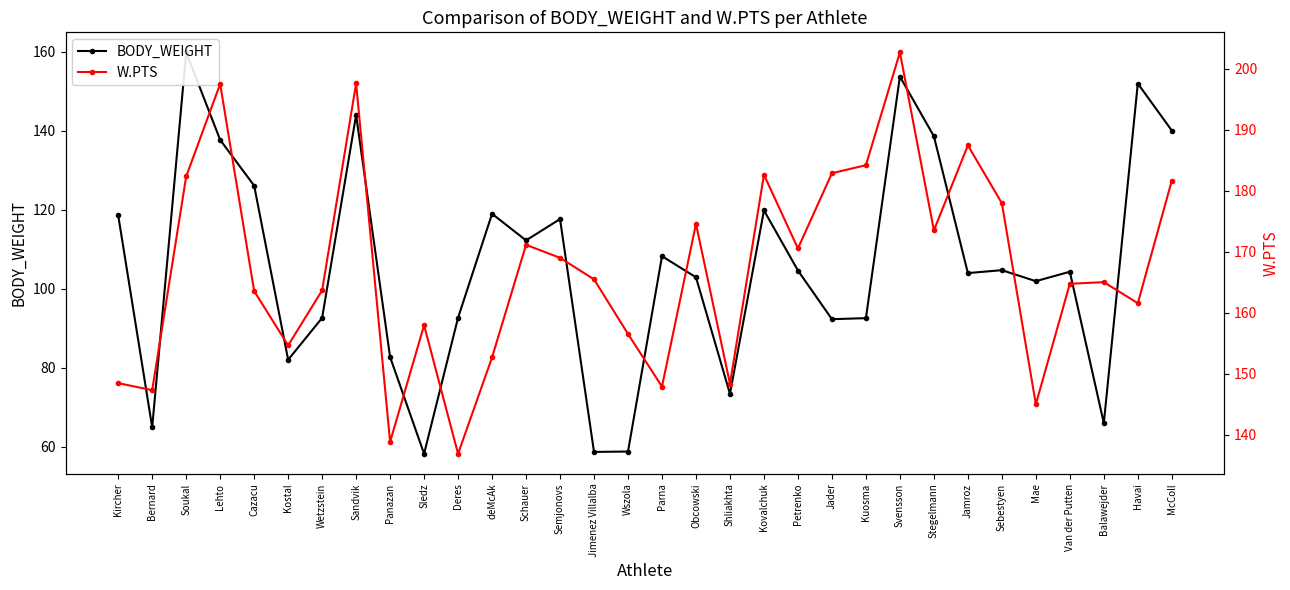

Reading left to right, transcribe all the data shown in this chart.

BODY_WEIGHT: 118.6	64.9	159.9	137.7	126.1	82.0	92.6	144.0	82.7	58.2	92.7	119.0	112.2	117.7	58.7	58.8	108.2	102.9	73.4	119.8	104.6	92.3	92.5	153.8	138.6	104.0	104.7	101.9	104.3	66.0	152.0	140.1
W.PTS: 148.4	147.3	182.3	197.5	163.5	154.6	163.6	197.6	138.8	157.9	136.9	152.7	171.1	169.0	165.5	156.5	147.9	174.6	148.3	182.6	170.5	182.8	184.2	202.6	173.5	187.4	177.9	145.0	164.7	165.0	161.5	181.6